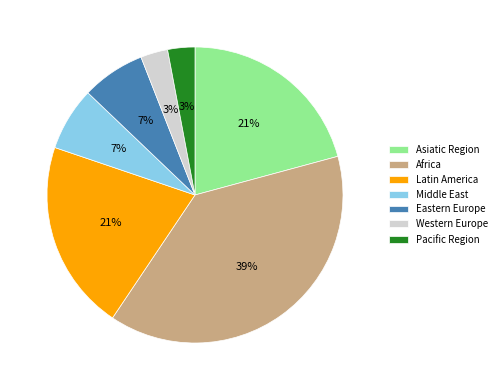

Is it true that Africa is 39% of the pie?

True